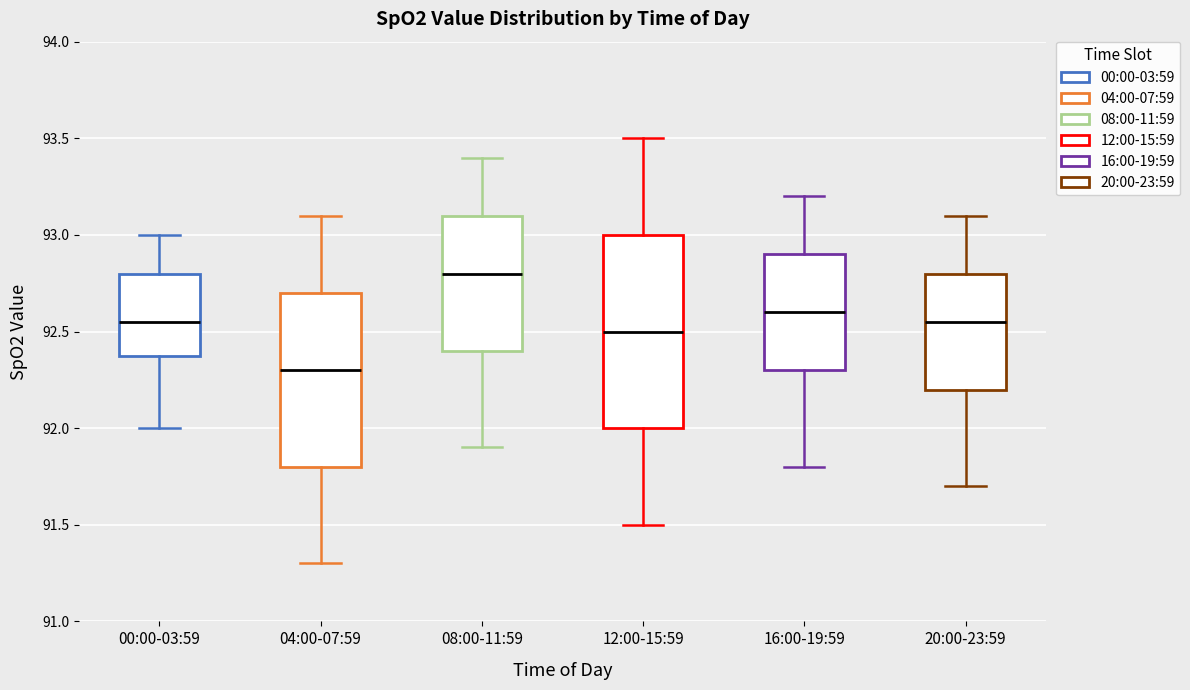

Reading left to right, transcribe this box plot: for each box, give where its median line is, the range the box spans, and where its two whiskers end, as read against the y-axis. The values are not printed on the chart, so give them approximately, as read against the axis.

00:00-03:59: median 92.55, box 92.40 to 92.80, whiskers 92.00 to 93.00
04:00-07:59: median 92.30, box 91.80 to 92.70, whiskers 91.30 to 93.10
08:00-11:59: median 92.80, box 92.40 to 93.10, whiskers 91.90 to 93.40
12:00-15:59: median 92.50, box 92.00 to 93.00, whiskers 91.50 to 93.50
16:00-19:59: median 92.60, box 92.30 to 92.90, whiskers 91.80 to 93.20
20:00-23:59: median 92.55, box 92.20 to 92.80, whiskers 91.70 to 93.10